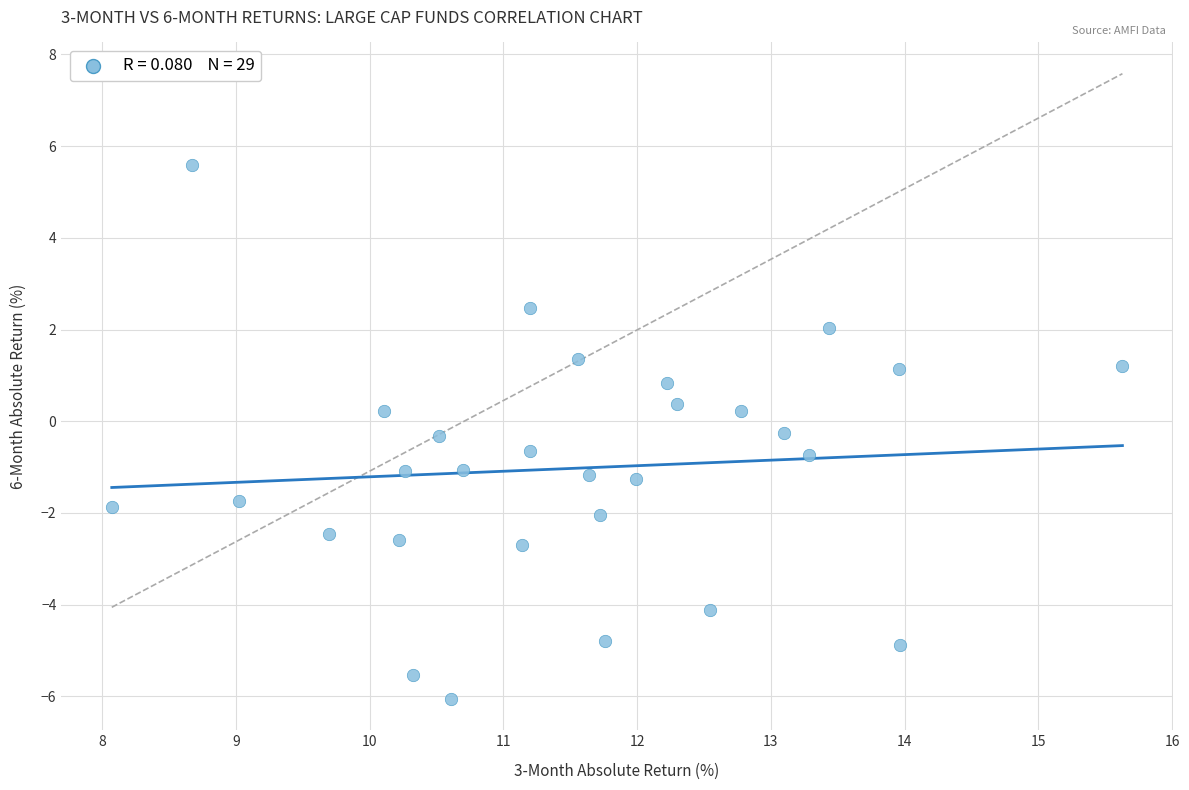

What is the range of Y values (max minus min)?

11.6